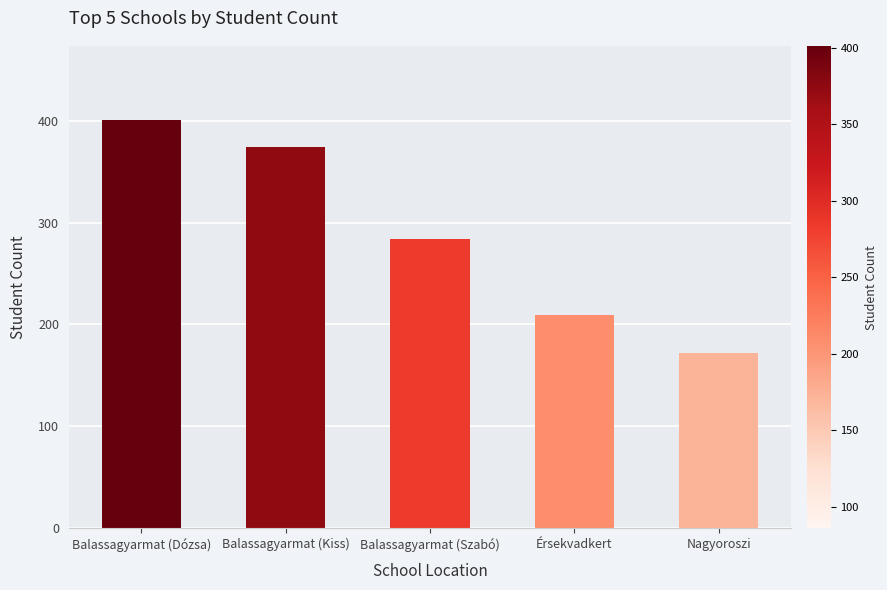

What is the sum of the values at Balassagyarmat (Szabó) and Érsekvadkert?

493